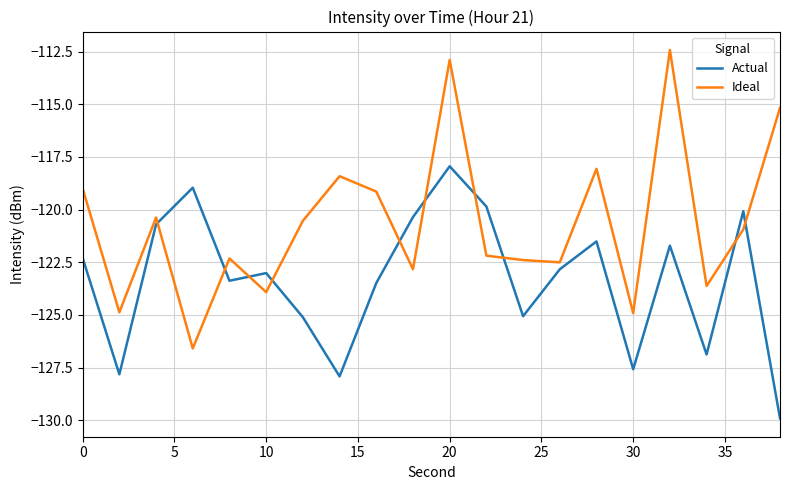

In Actual, how many points are higher than both neighbors (excluding endpoints)?

6